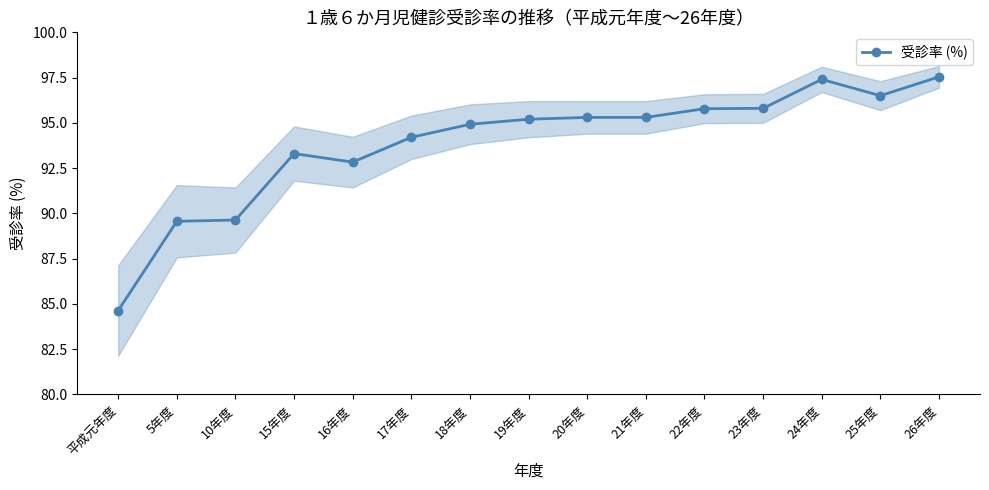

Does the chart display data point markers on the line(s)?

Yes